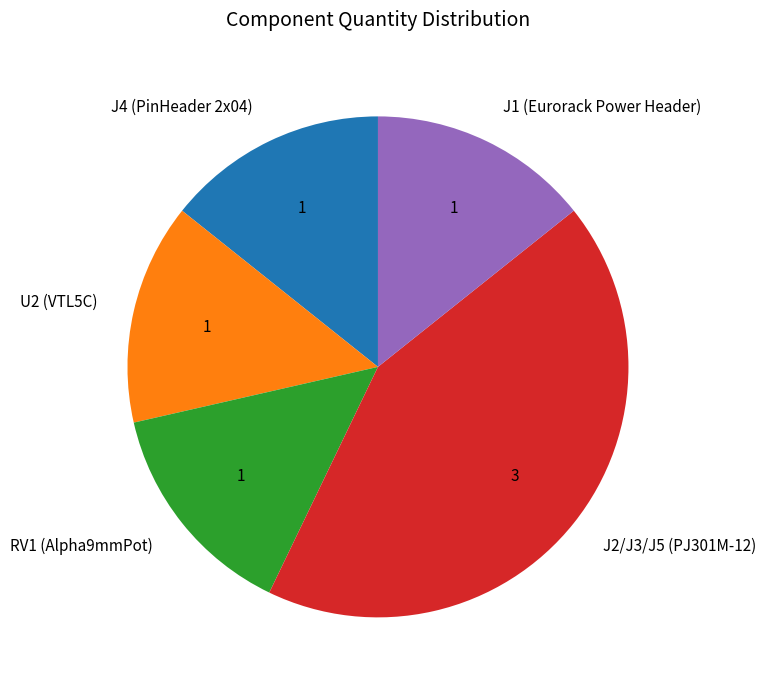

The J4 (PinHeader 2x04) slice represents 14% of the pie. True or false?

True